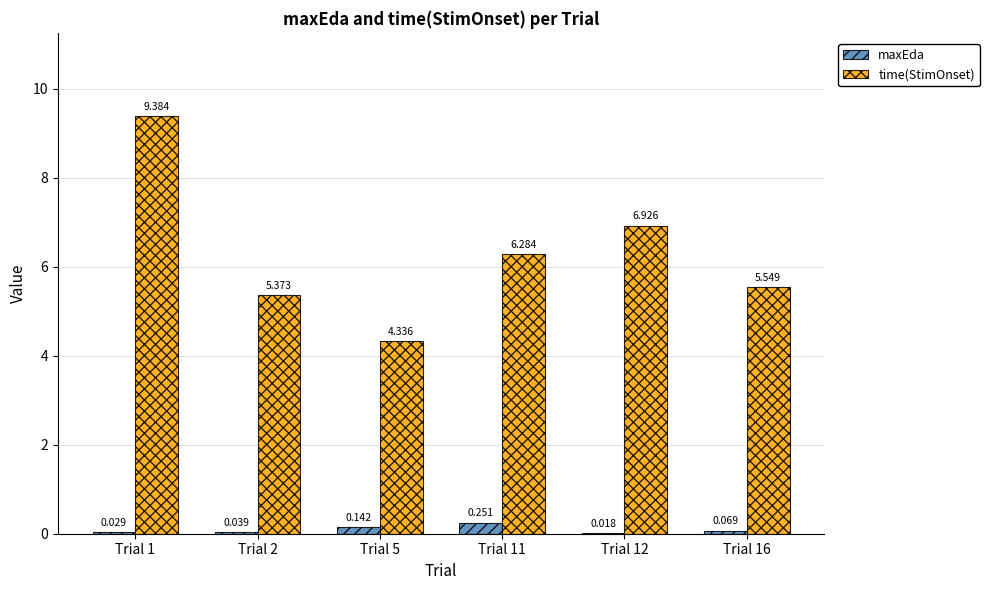

Is the value of time(StimOnset) at Trial 5 greater than the value of maxEda at Trial 2?

Yes